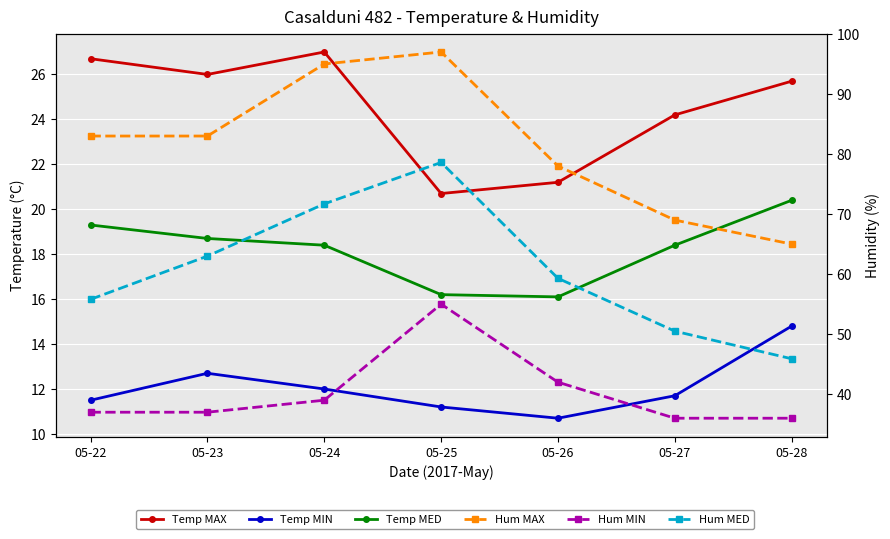

Reading right to left, list all the values displayed in this chart.

Temp MAX: 05-28=25.7	05-27=24.2	05-26=21.2	05-25=20.7	05-24=27.0	05-23=26.0	05-22=26.7
Temp MIN: 05-28=14.8	05-27=11.7	05-26=10.7	05-25=11.2	05-24=12.0	05-23=12.7	05-22=11.5
Temp MED: 05-28=20.4	05-27=18.4	05-26=16.1	05-25=16.2	05-24=18.4	05-23=18.7	05-22=19.3
Hum MAX: 05-28=65.0	05-27=69.0	05-26=78.0	05-25=97.0	05-24=95.0	05-23=83.0	05-22=83.0
Hum MIN: 05-28=36.0	05-27=36.0	05-26=42.0	05-25=55.0	05-24=39.0	05-23=37.0	05-22=37.0
Hum MED: 05-28=45.9	05-27=50.5	05-26=59.3	05-25=78.6	05-24=71.7	05-23=63.0	05-22=55.8